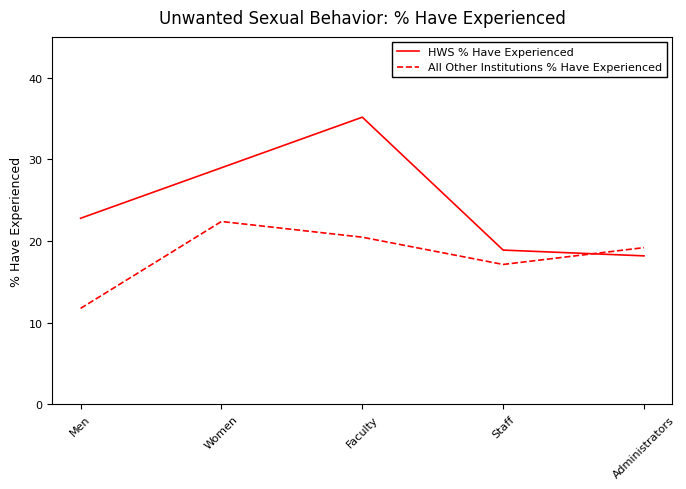

Reading left to right, transcribe all the data shown in this chart.

HWS % Have Experienced: Men=22.8	Women=29.0	Faculty=35.2	Staff=18.9	Administrators=18.2
All Other Institutions % Have Experienced: Men=11.7	Women=22.4	Faculty=20.5	Staff=17.1	Administrators=19.2